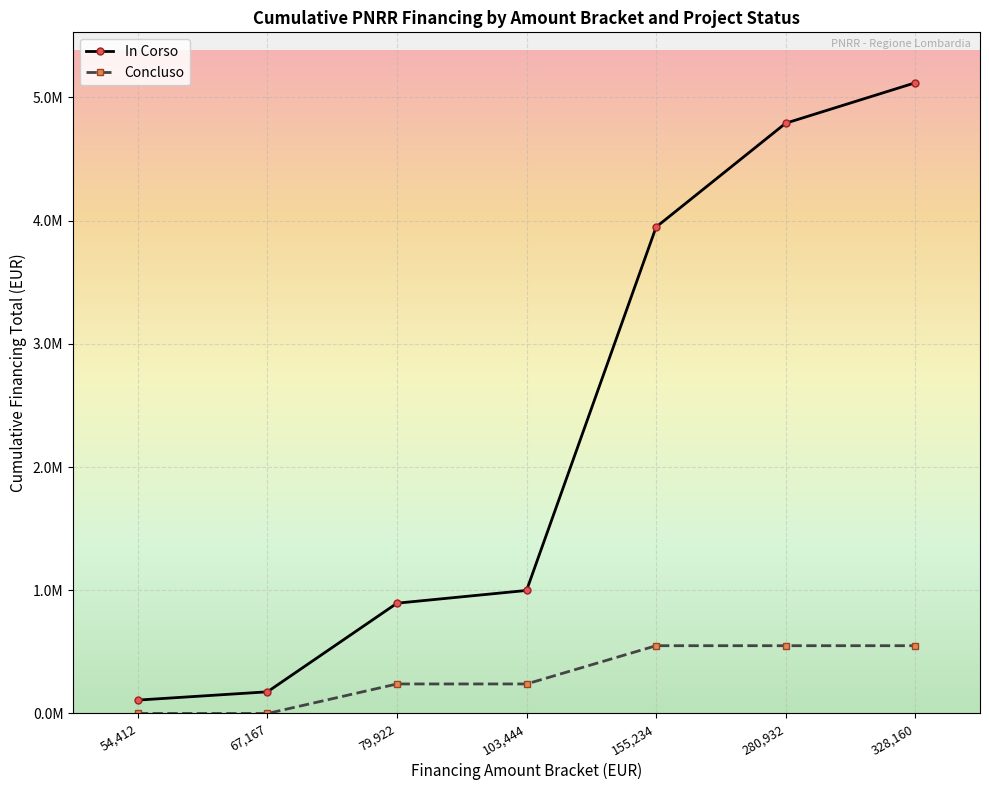

Which series has the largest range (max minus min)?

In Corso